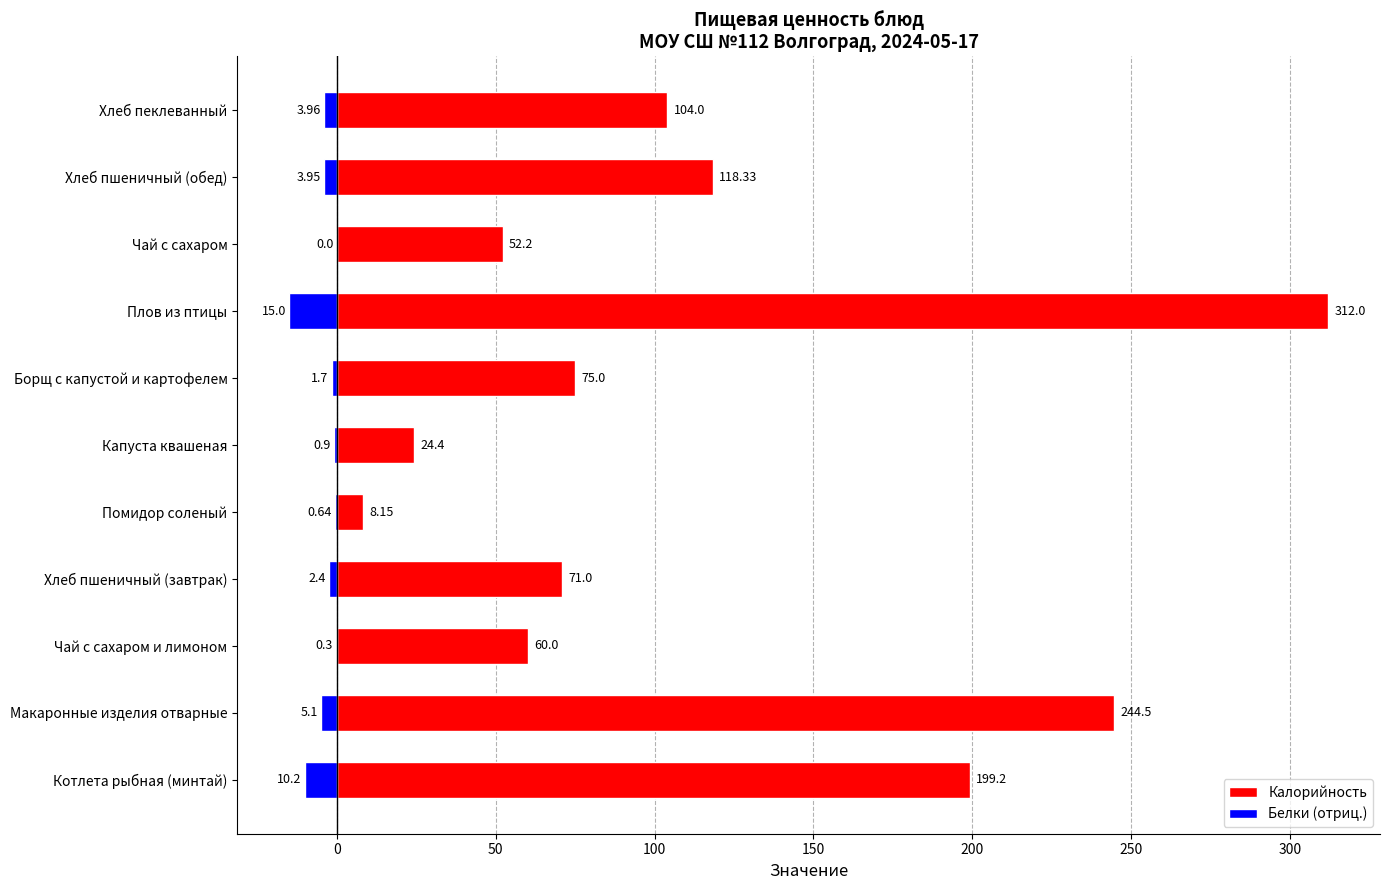

How many distinct data groups are displayed?

2